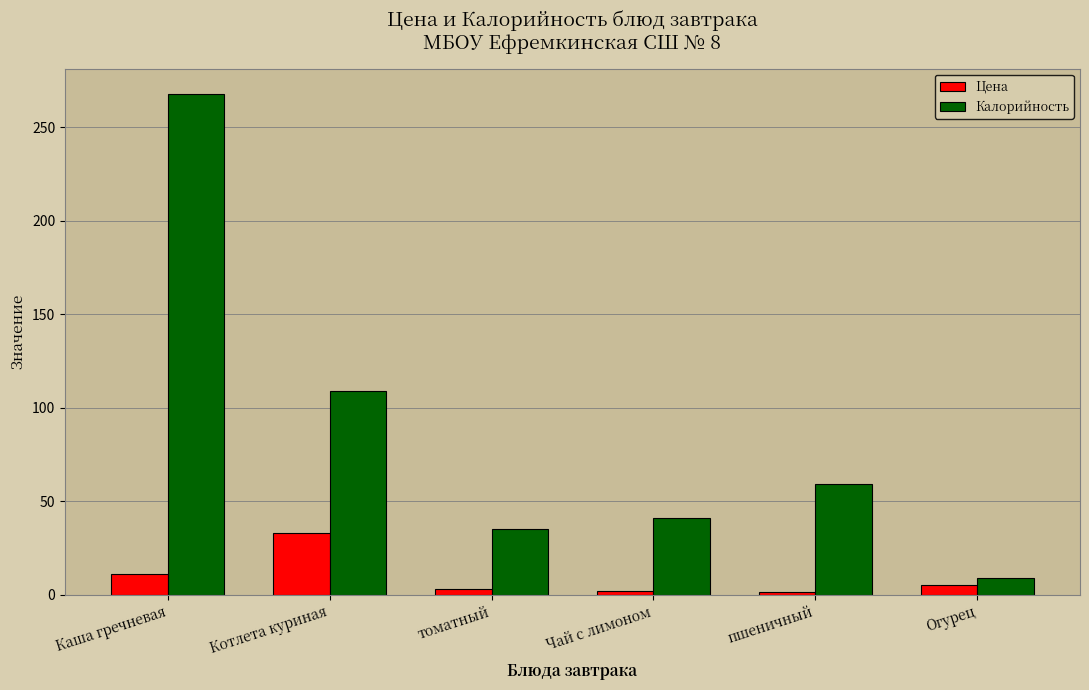

Which series has the largest range (max minus min)?

Калорийность